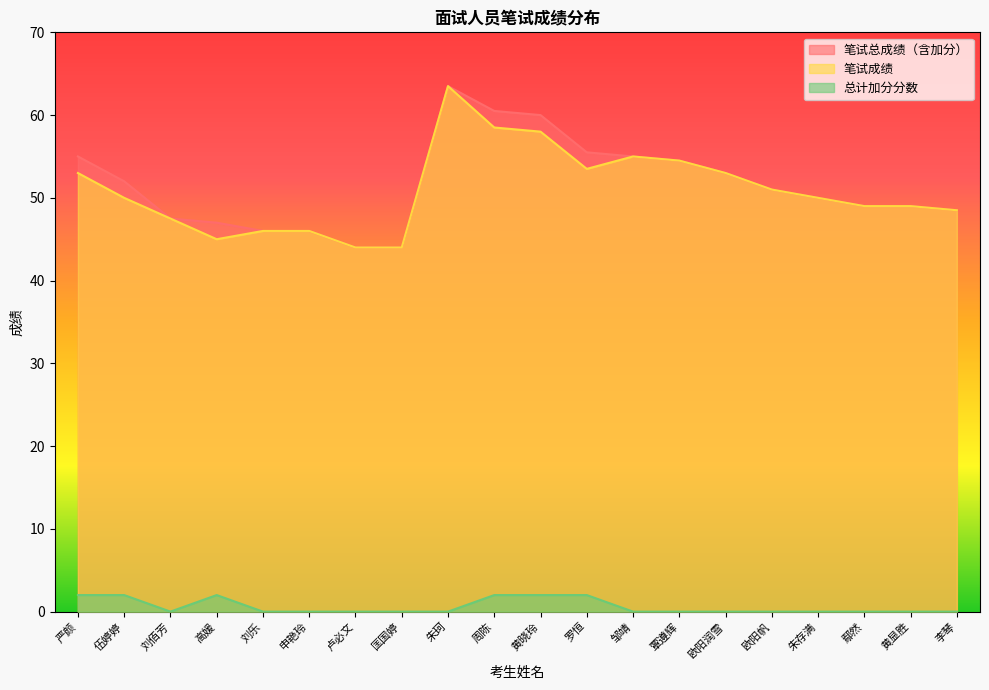

What is the average value of the 总计加分分数 series?

0.6